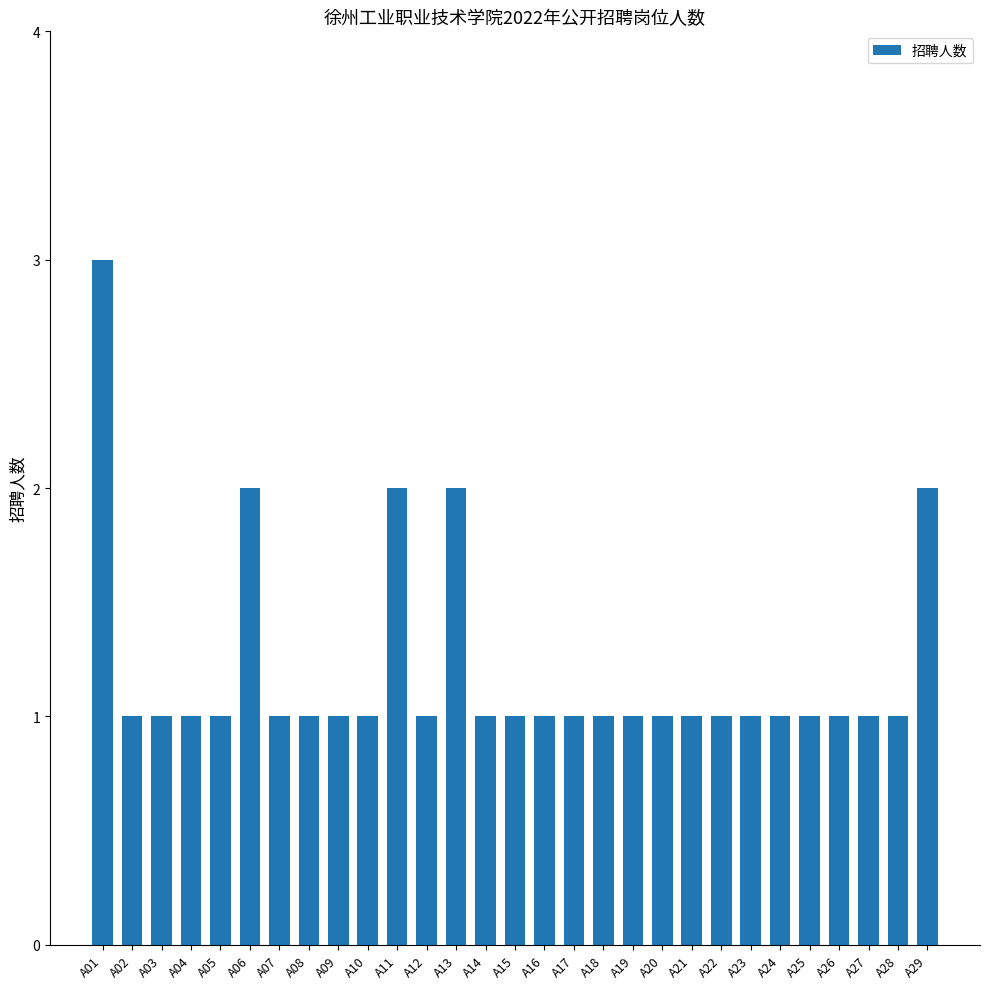

What is the average value?

1